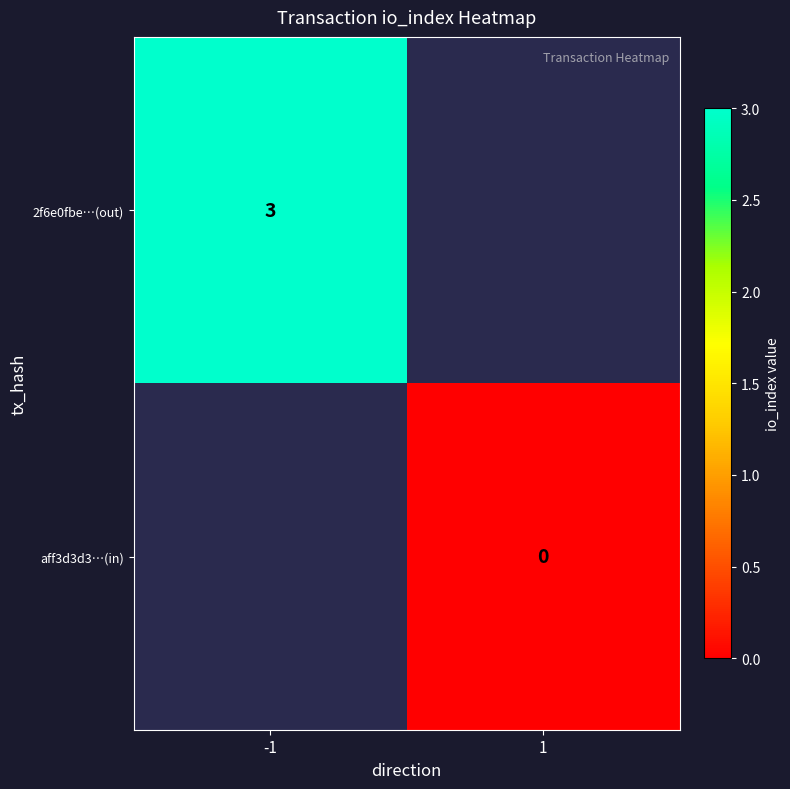

True or false: 2f6e0fbe…(out) has a value of 4 at -1.

False